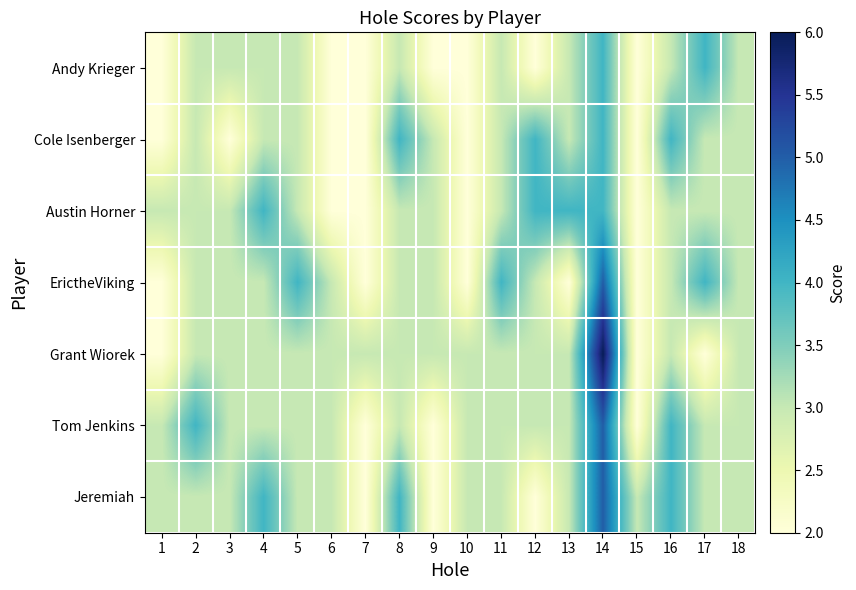

Reading left to right, transcribe all the data shown in this chart.

Andy Krieger: 1=2	2=3	3=3	4=3	5=3	6=2	7=2	8=3	9=2	10=2	11=3	12=2	13=3	14=4	15=2	16=3	17=4	18=3
Cole Isenberger: 1=2	2=3	3=2	4=3	5=3	6=2	7=2	8=4	9=3	10=2	11=3	12=4	13=3	14=4	15=2	16=4	17=3	18=3
Austin Horner: 1=3	2=3	3=3	4=4	5=3	6=2	7=2	8=3	9=3	10=2	11=3	12=4	13=4	14=4	15=2	16=3	17=3	18=3
ErictheViking: 1=2	2=3	3=3	4=3	5=4	6=3	7=2	8=3	9=3	10=2	11=4	12=3	13=2	14=5	15=2	16=3	17=4	18=3
Grant Wiorek: 1=2	2=3	3=3	4=3	5=3	6=3	7=3	8=3	9=3	10=3	11=3	12=3	13=3	14=6	15=2	16=3	17=2	18=3
Tom Jenkins: 1=3	2=4	3=3	4=3	5=3	6=3	7=2	8=3	9=2	10=3	11=3	12=3	13=3	14=5	15=2	16=4	17=3	18=3
Jeremiah: 1=3	2=3	3=3	4=4	5=3	6=3	7=2	8=4	9=2	10=3	11=3	12=2	13=3	14=5	15=3	16=4	17=3	18=3